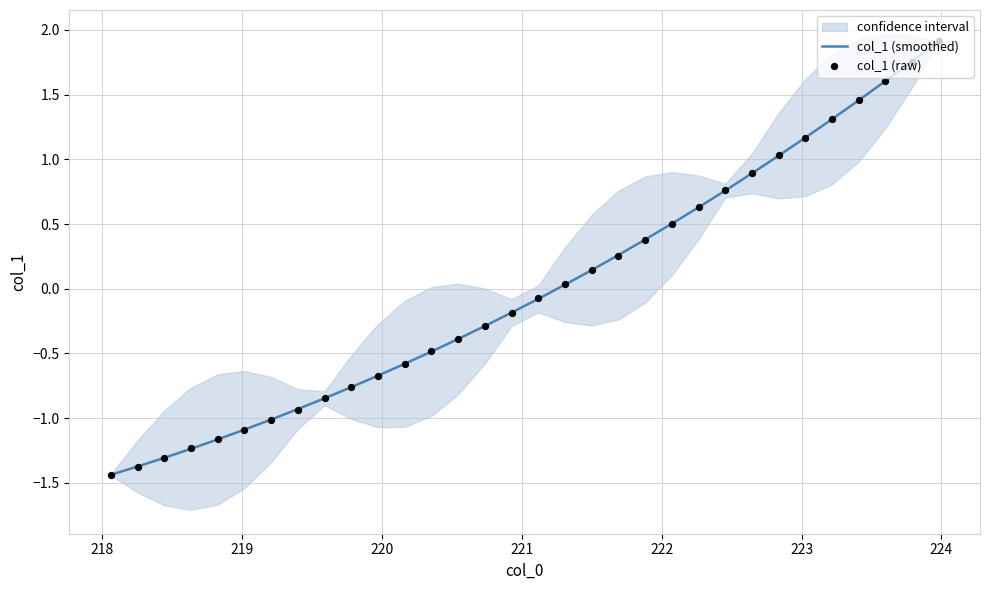

At how many categories does at least one series exceed 0?

15